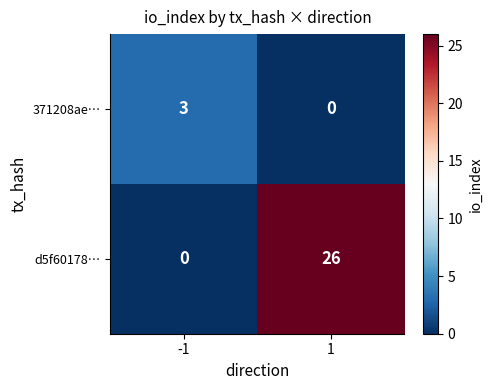

What is the greatest value displayed?

26